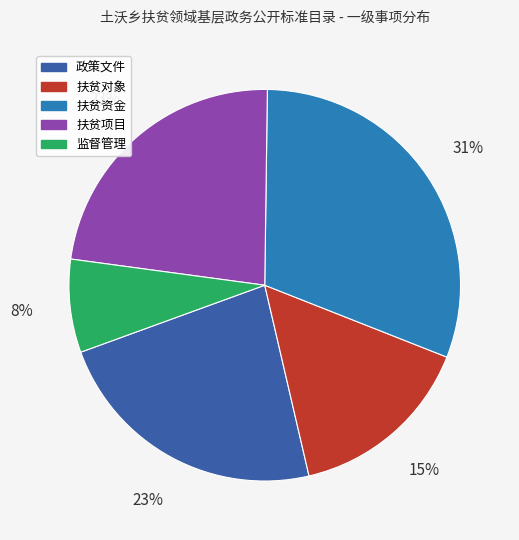

To the nearest percent, what percentage of the pie is 政策文件?

23%